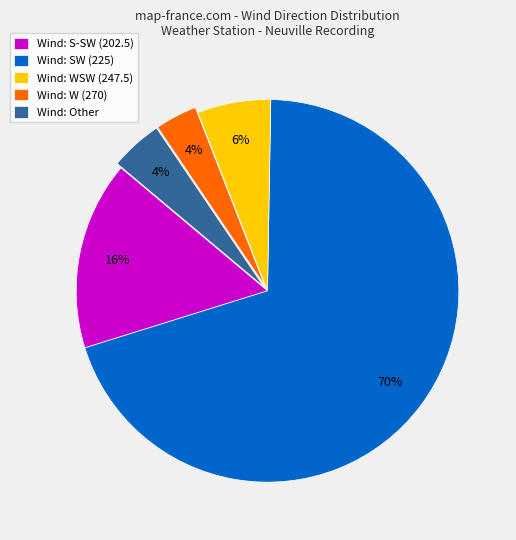

Between Wind: WSW (247.5) and Wind: W (270), which is larger?

Wind: WSW (247.5)